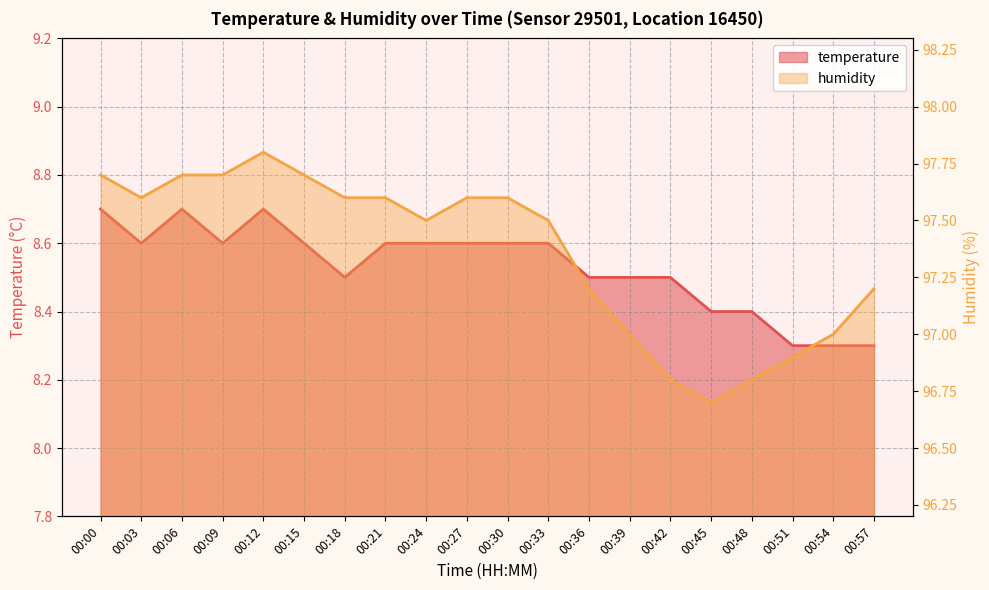

Which has a higher value, 00:00 or 00:24?

00:00